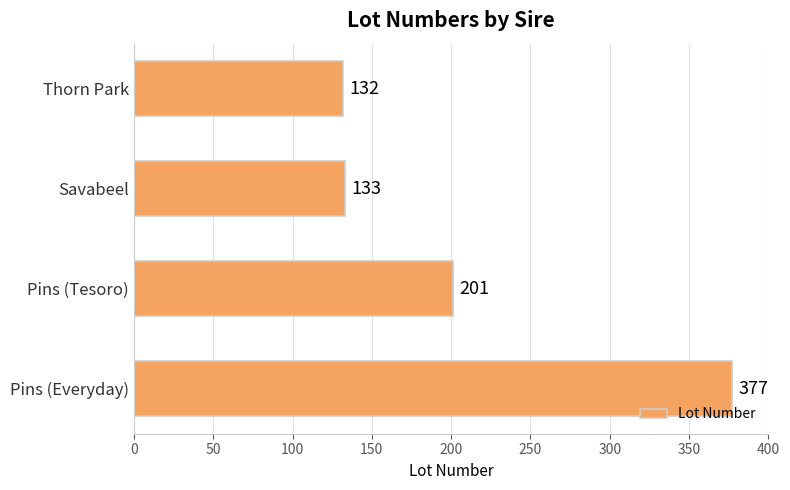

Reading bottom to top, what are all the values shown in this chart?

377	201	133	132